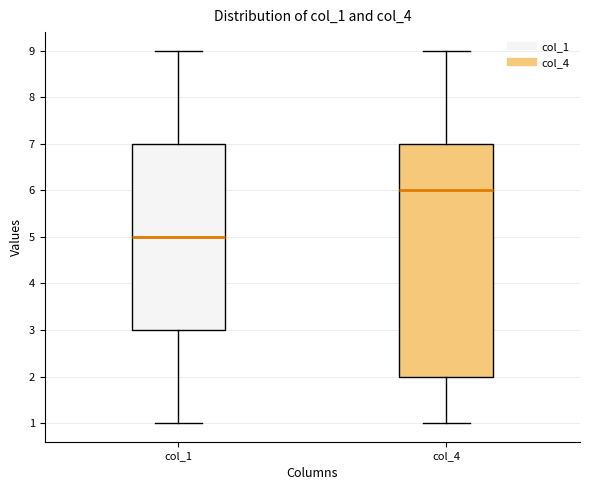

Reading left to right, read every box against the y-axis: the position of its median line, the range the box covers, and the ends of its whiskers. The values are not printed on the chart, so give them approximately, as read against the axis.

col_1: median 5, box 3 to 7, whiskers 1 to 9
col_4: median 6, box 2 to 7, whiskers 1 to 9